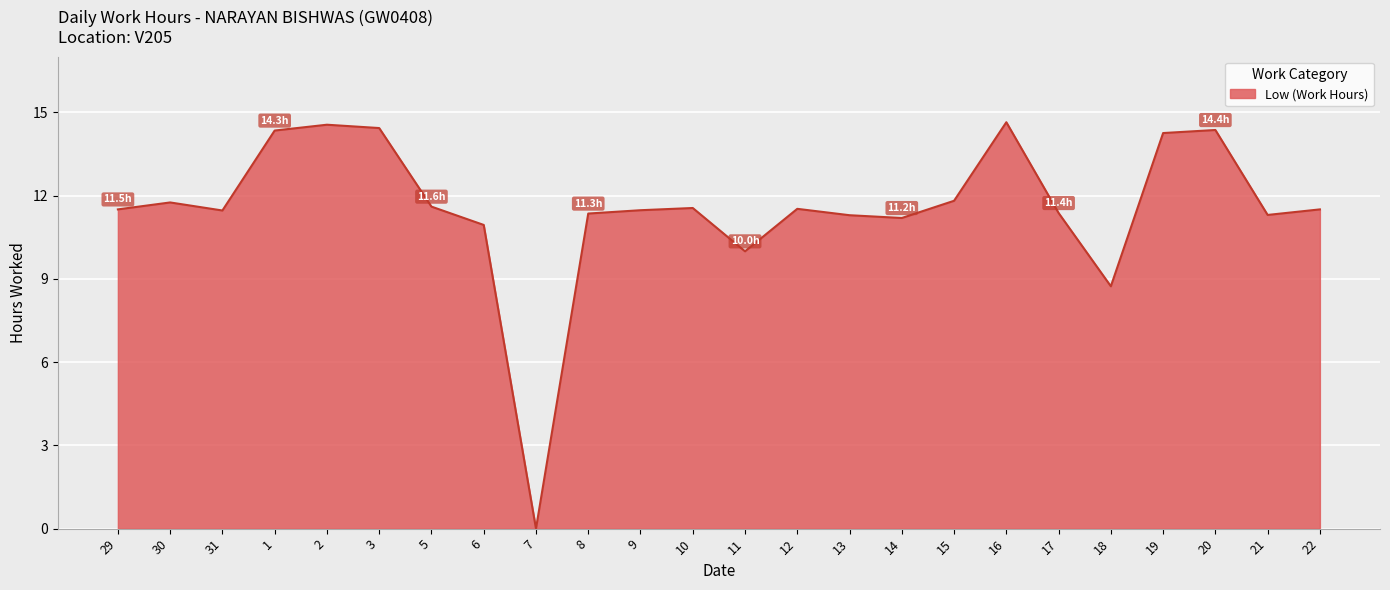

What is the sum of all values?

276.9